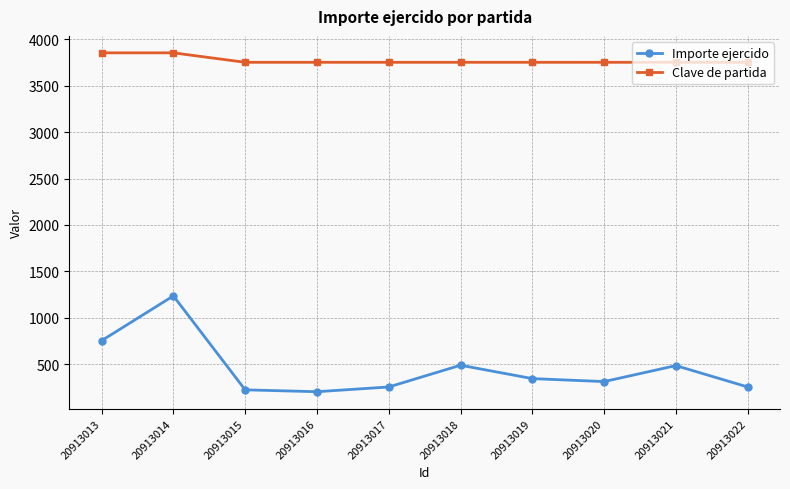

Rank the series by their average value, from lowest to highest.

Importe ejercido, Clave de partida